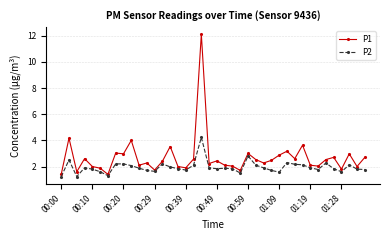

What is the value of the P1 point at the 30th from the left?

3.2